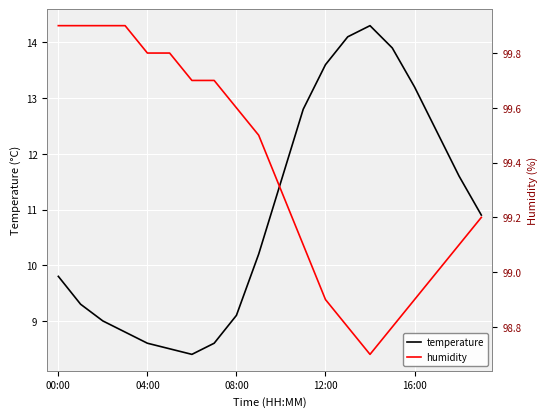

The temperature series shows 12.6 at 5. True or false?

False